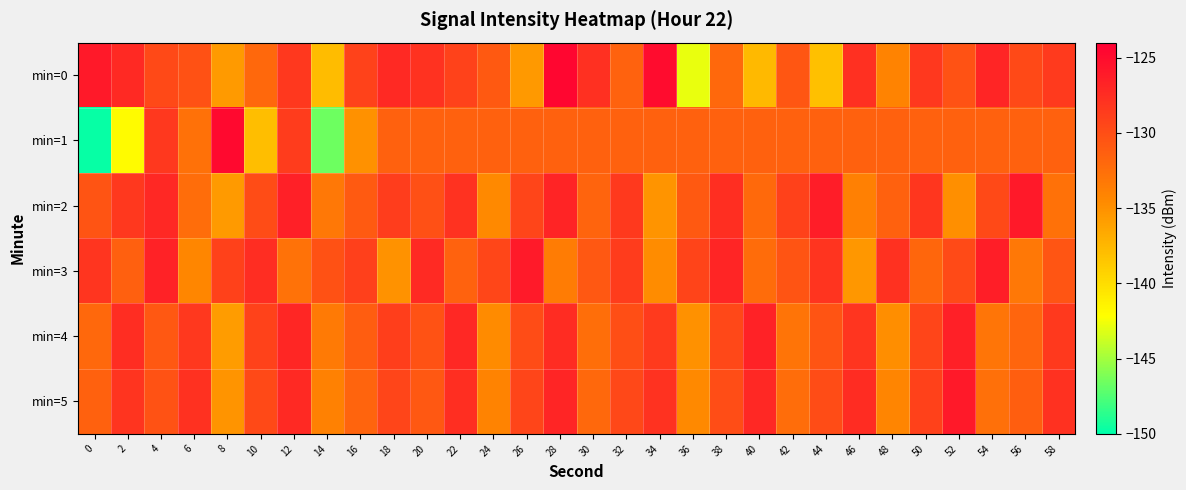

What is the minimum value shown in the chart?

-149.8